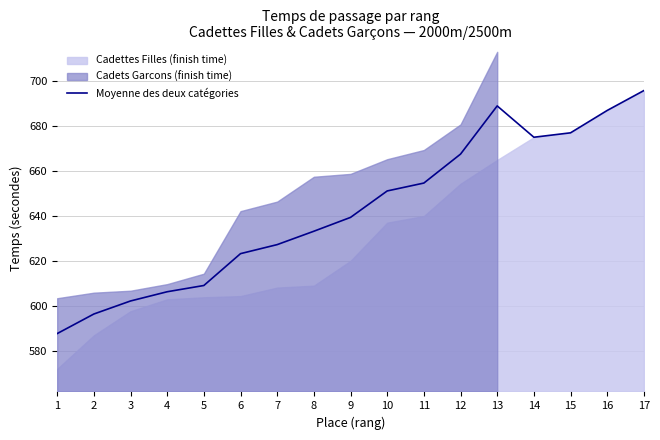

What is the sum of all values?

10924.7